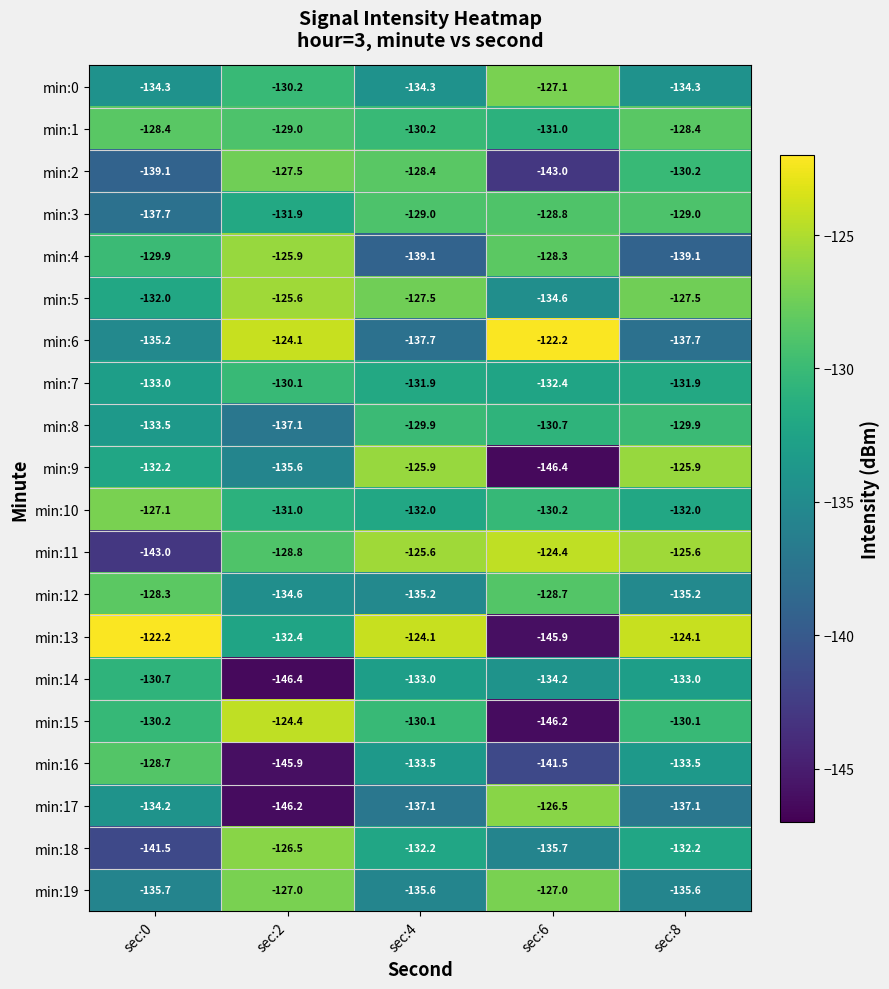

How many data points in min:6 are less than -135?

3